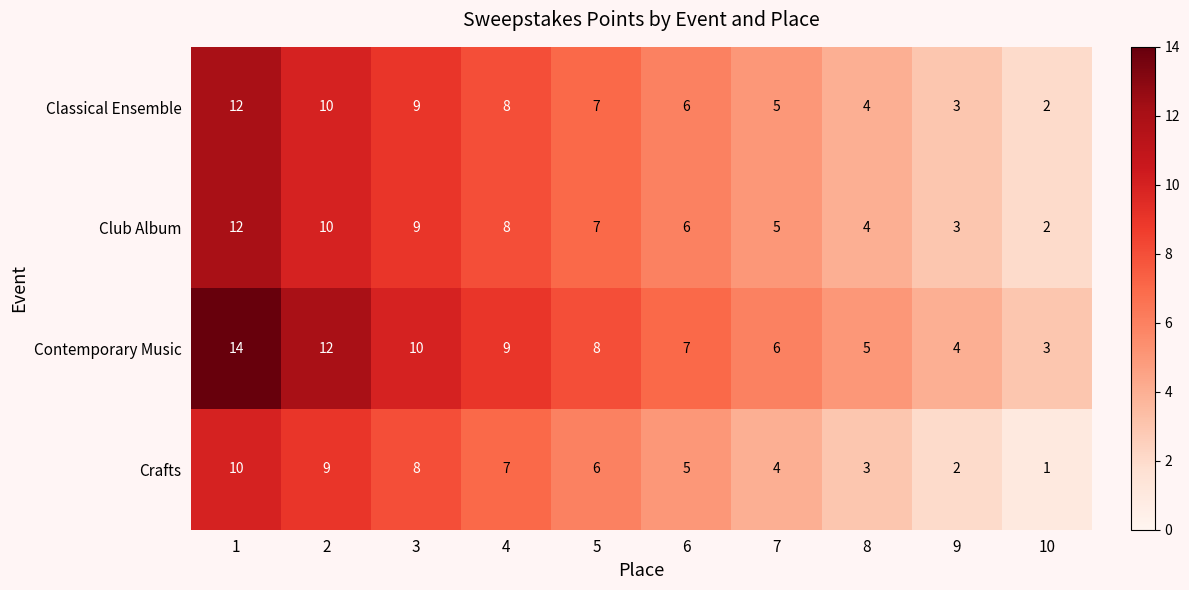

The Classical Ensemble series shows 10 at 2. True or false?

True